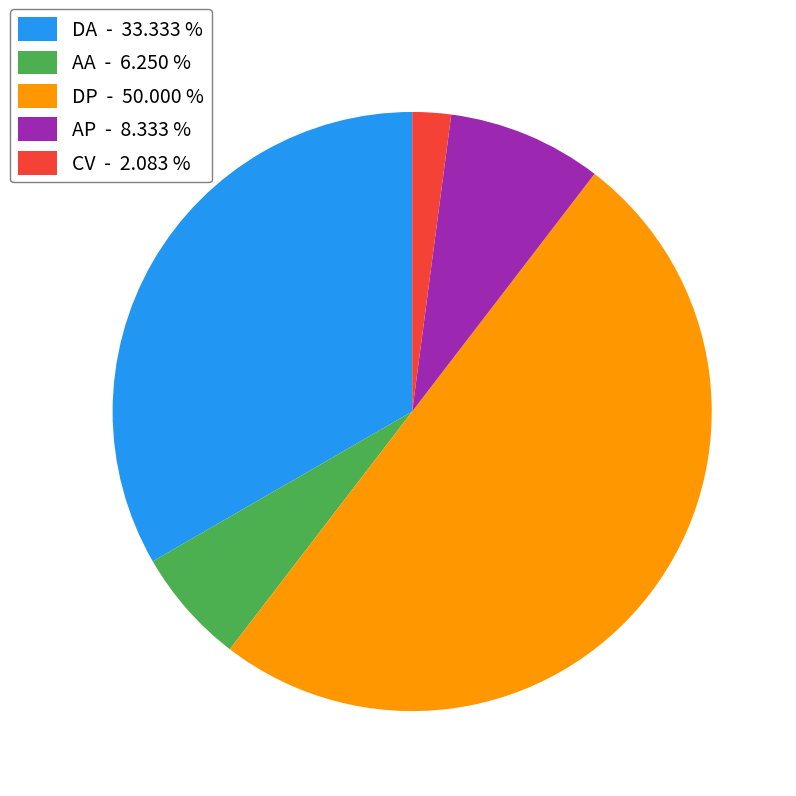

Combined, do CV - 2.083 % and DA - 33.333 % account for over 50%?

No